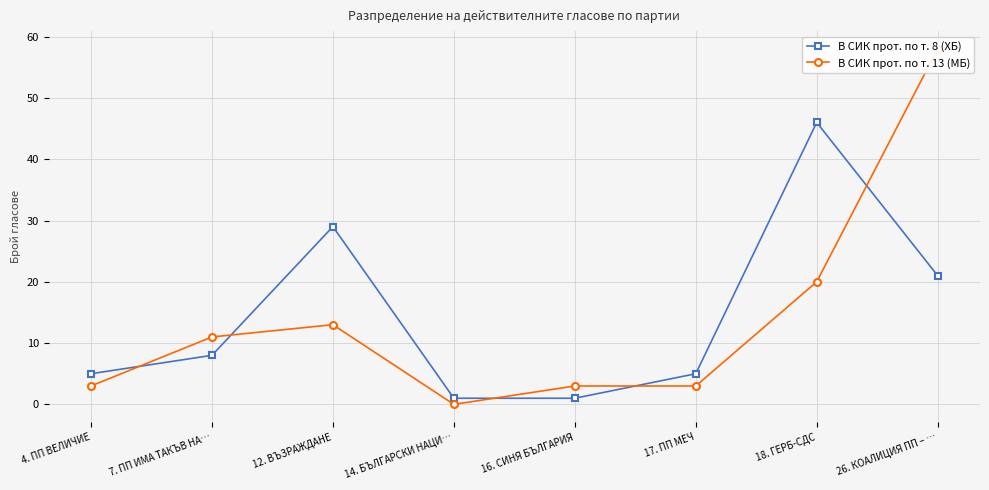

List the series in order of their peak value, highest first.

В СИК прот. по т. 13 (МБ), В СИК прот. по т. 8 (ХБ)